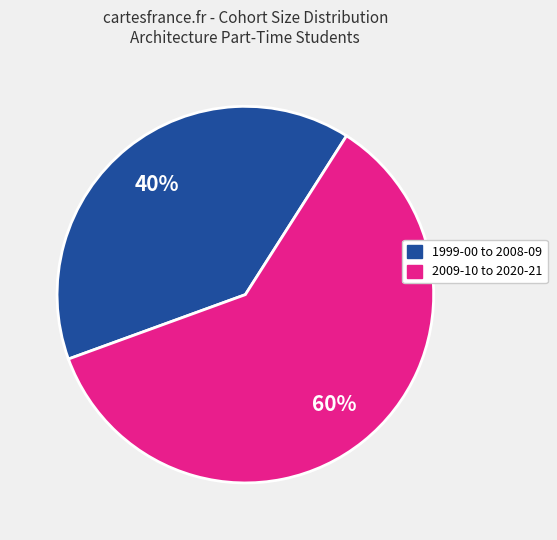

Does any single category account for the majority?

Yes